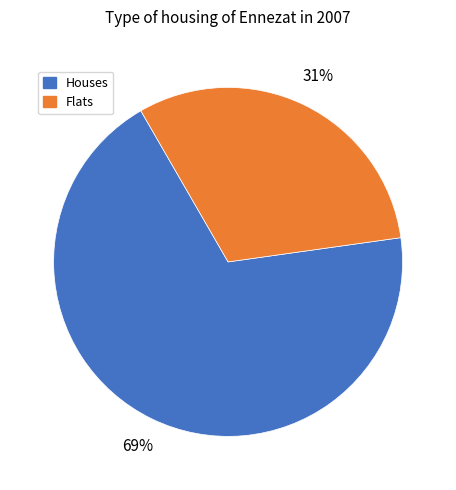

What percentage is the Flats slice, to the nearest percent?

31%